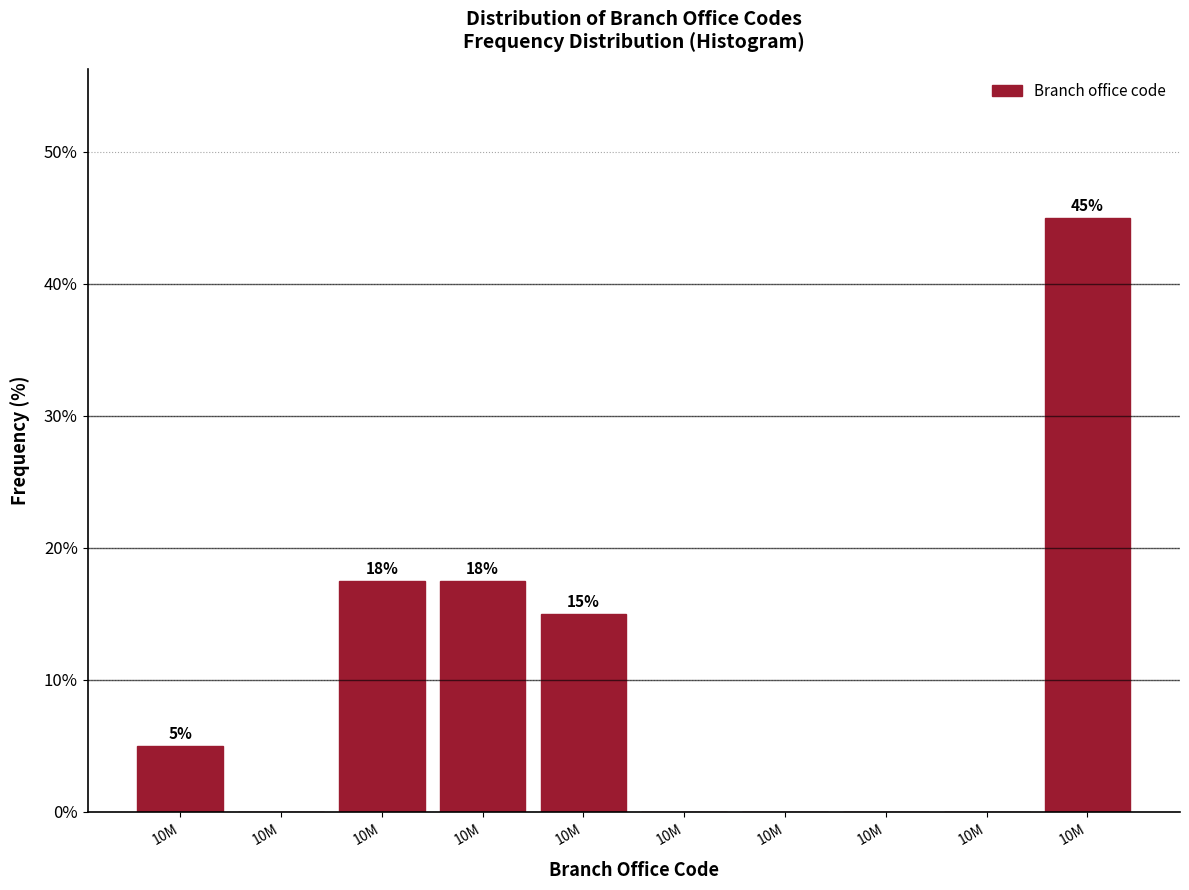

How many distinct data groups are displayed?

1